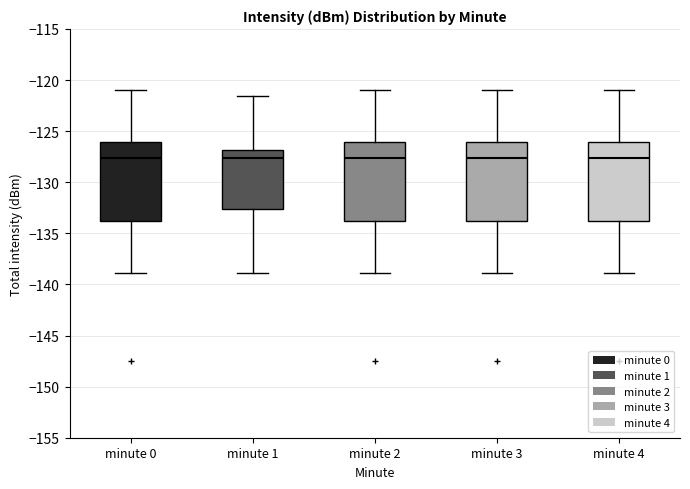

Reading left to right, transcribe this box plot: for each box, give where its median line is, the range the box spans, and where its two whiskers end, as read against the y-axis. The values are not printed on the chart, so give them approximately, as read against the axis.

minute 0: median -127.5, box -134.0 to -126.0, whiskers -139.0 to -121.0
minute 1: median -127.5, box -132.5 to -127.0, whiskers -139.0 to -121.5
minute 2: median -127.5, box -134.0 to -126.0, whiskers -139.0 to -121.0
minute 3: median -127.5, box -134.0 to -126.0, whiskers -139.0 to -121.0
minute 4: median -127.5, box -134.0 to -126.0, whiskers -139.0 to -121.0